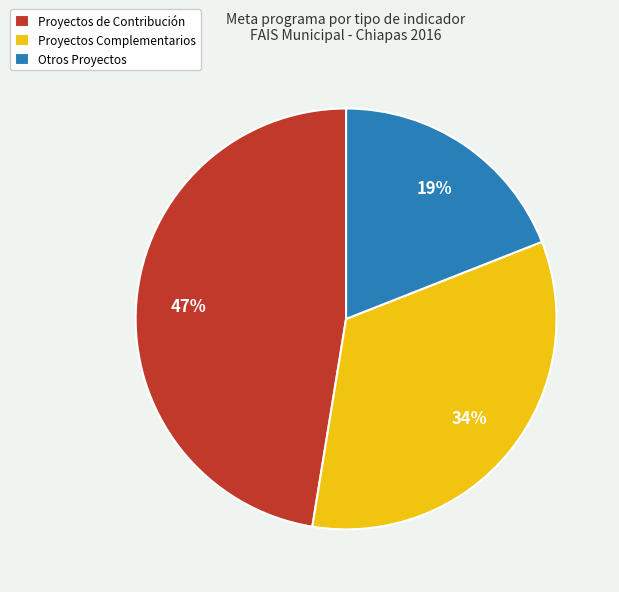

Is the sum of Proyectos de Contribución and Proyectos Complementarios greater than half?

Yes